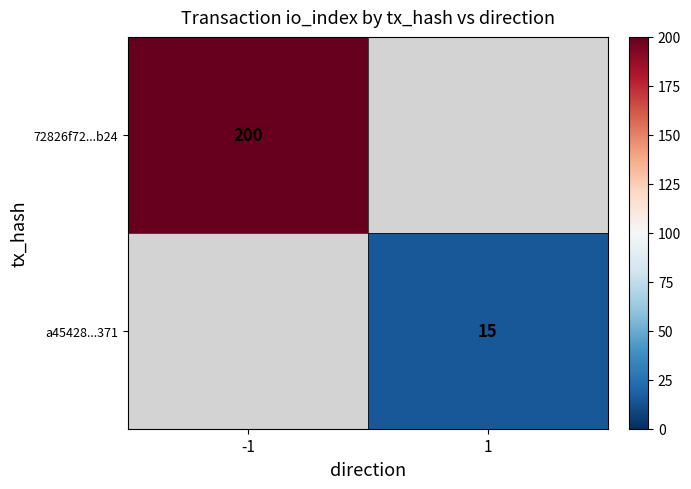

True or false: a45428...371 has a value of 15 at 1.

True